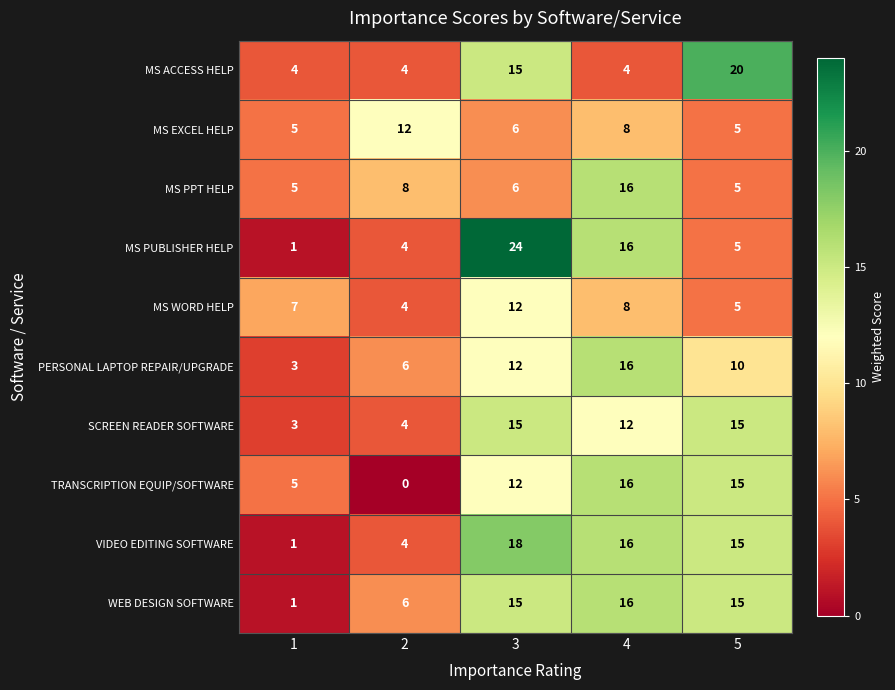

What is the sum of the VIDEO EDITING SOFTWARE values at 4 and 3?

34